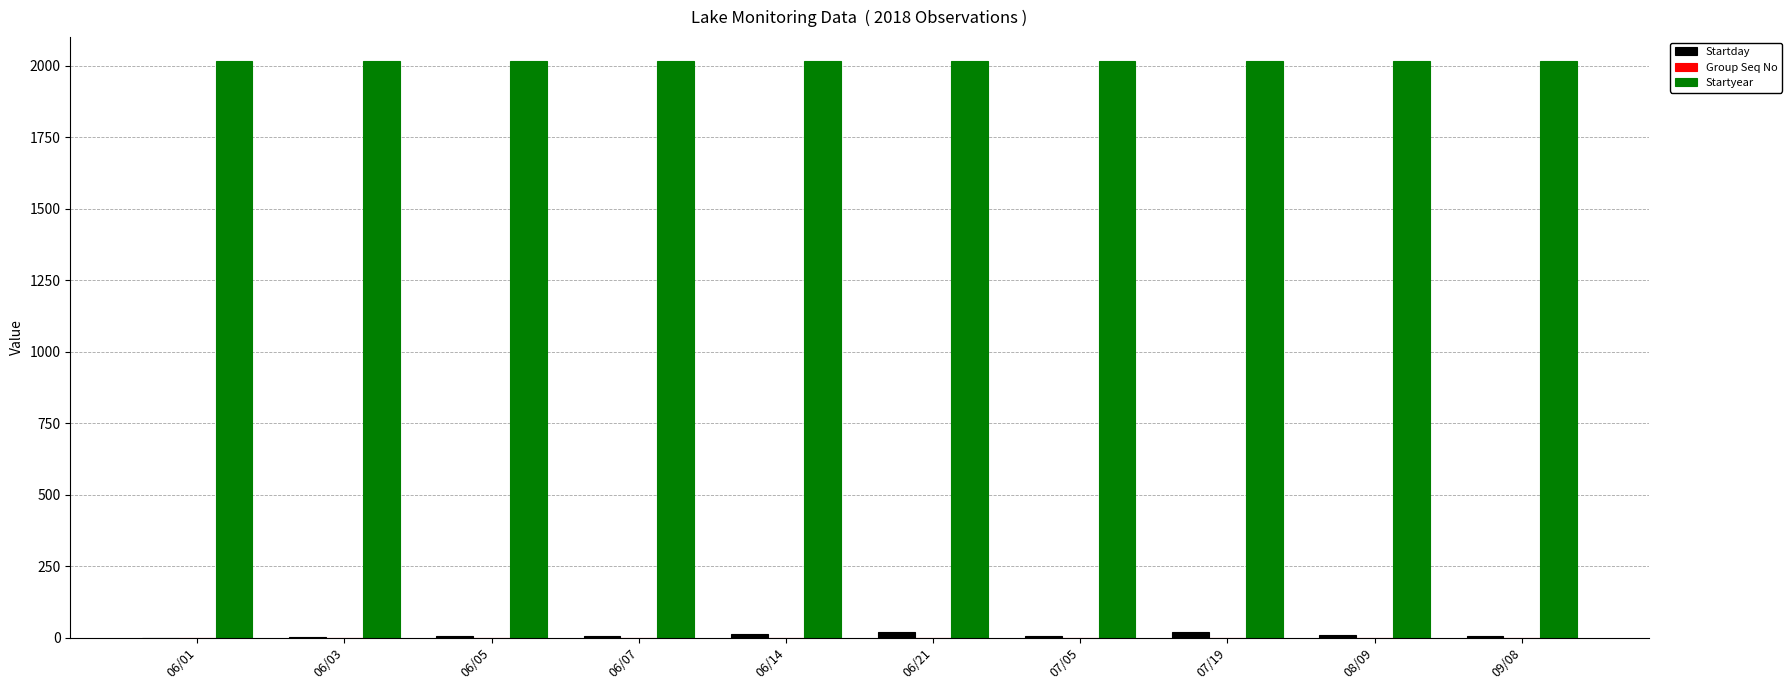

Which series has the largest total across all categories?

Startyear